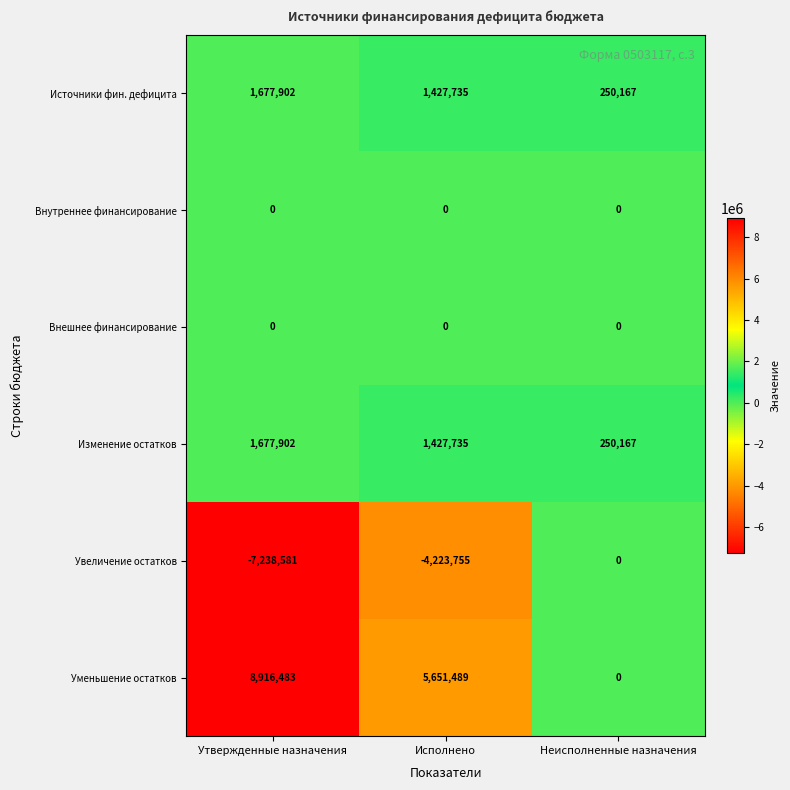

What is the difference between the Увеличение остатков values at Исполнено and Неисполненные назначения?

4223755